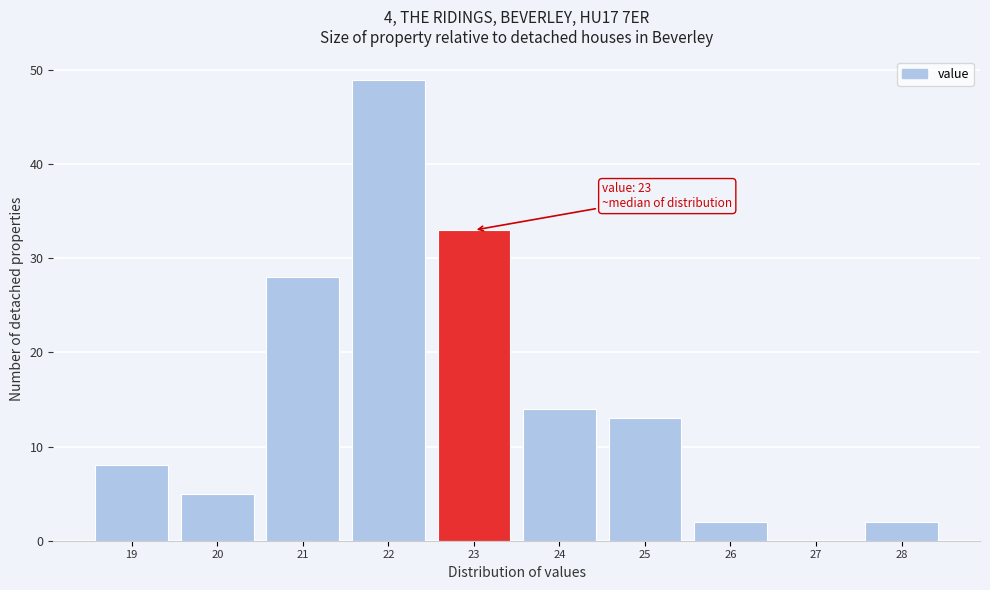

Reading right to left, what are all the values shown in this chart?

28=2	27=0	26=2	25=13	24=14	23=33	22=49	21=28	20=5	19=8